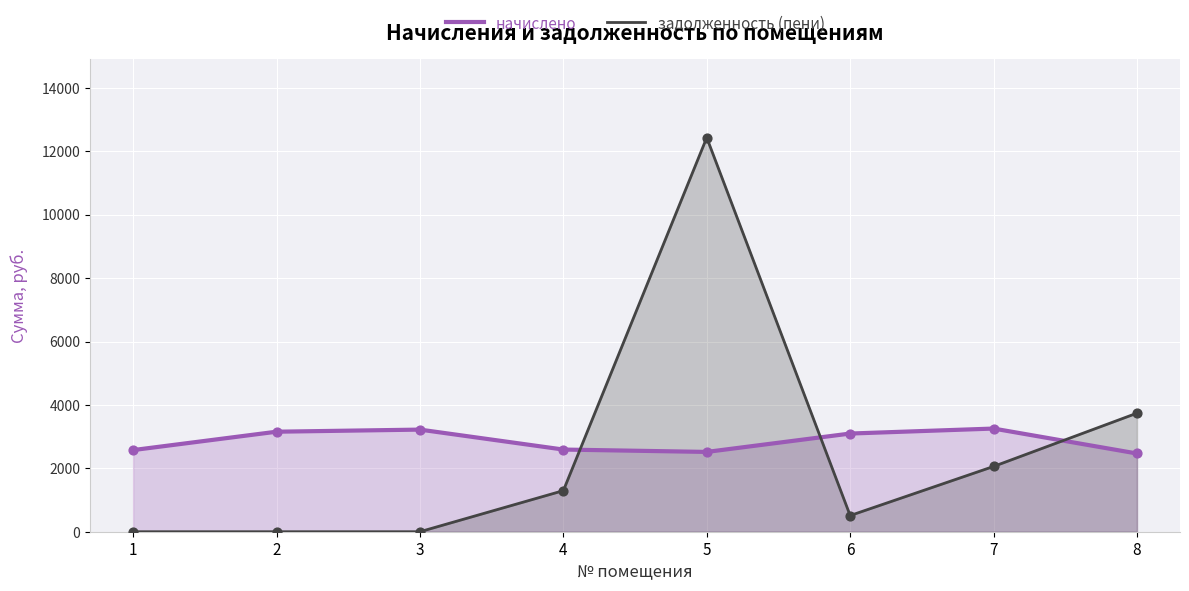

At which category is the sum across all series the highest?

5